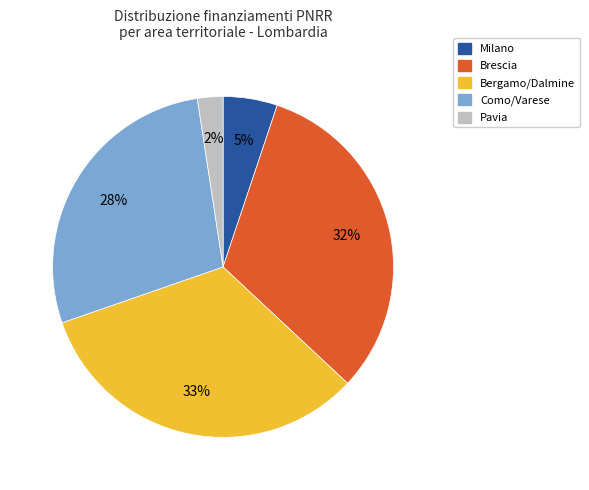

To the nearest percent, what is the average slice percentage?

20%